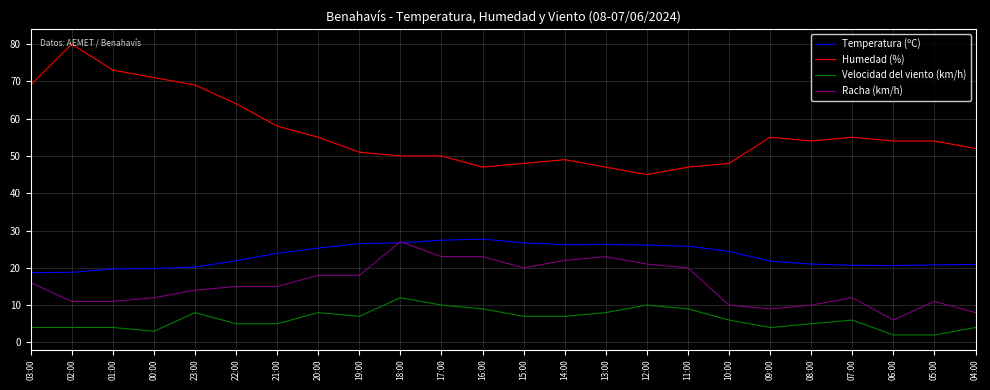

Which label corresponds to the largest value in the chart?

02:00